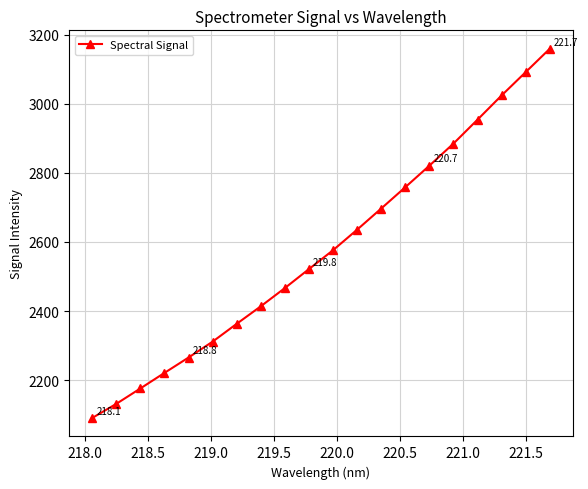

What is the minimum value shown in the chart?

2090.5